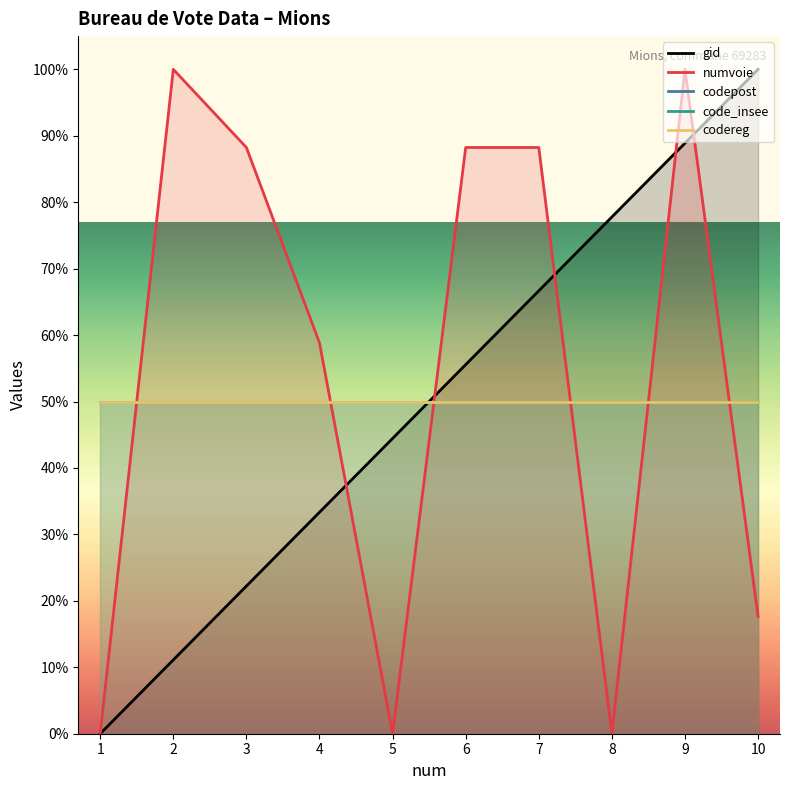

How many lines are shown in the chart?

5